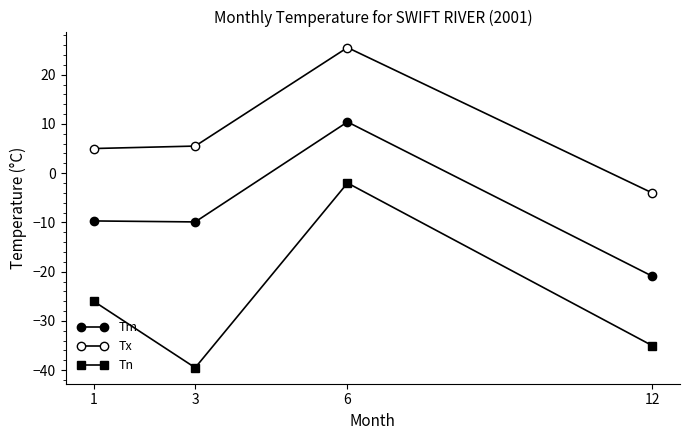

What is the total value across all series at 12?

-59.9